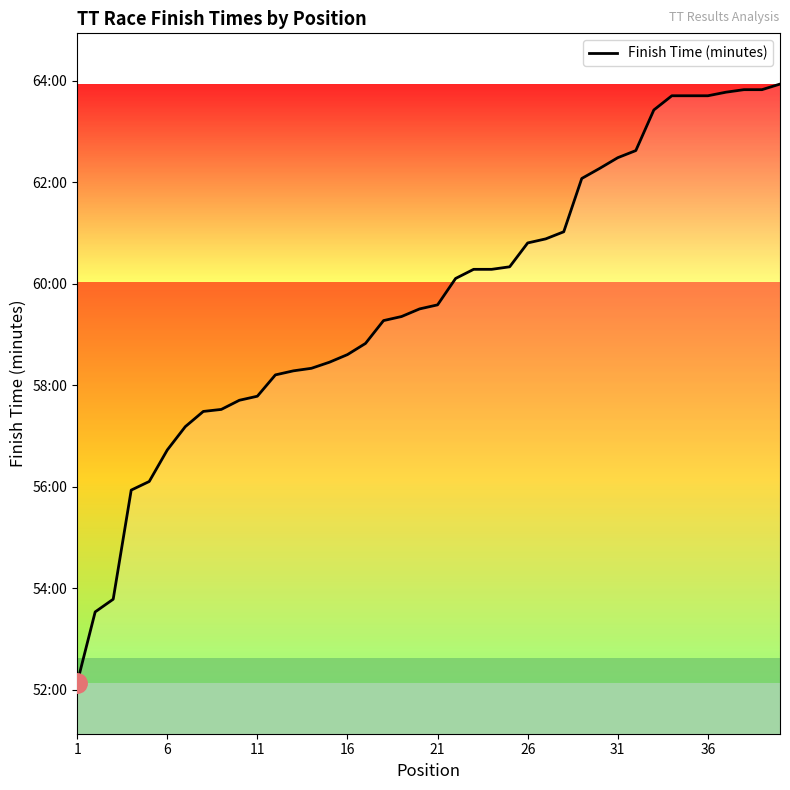

Does the chart have visible grid lines?

No